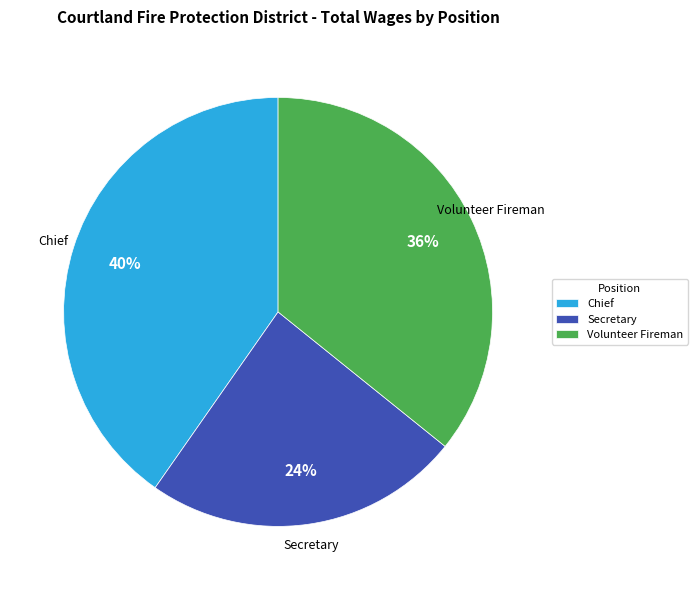

True or false: Secretary accounts for 36% of the total.

False